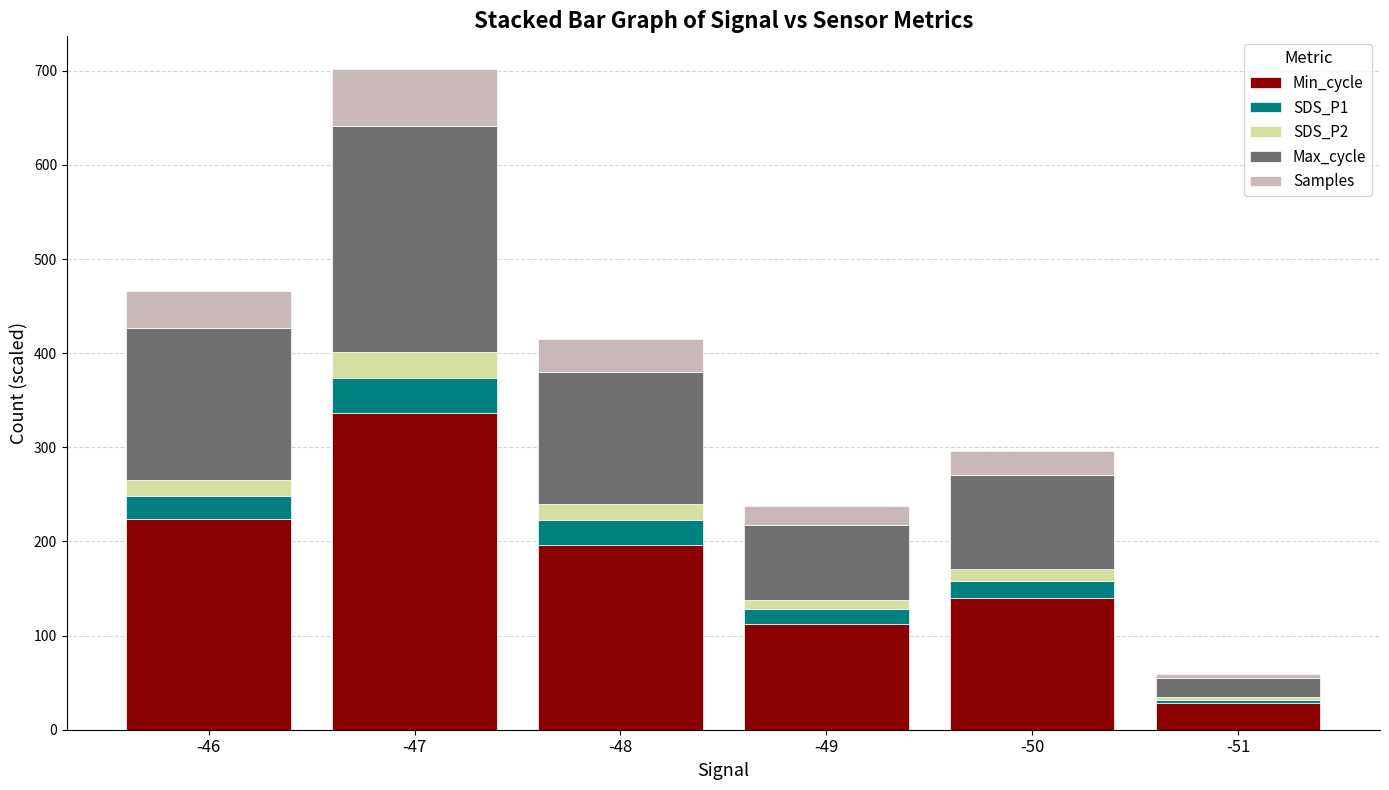

What is the maximum value for Min_cycle?

336.0